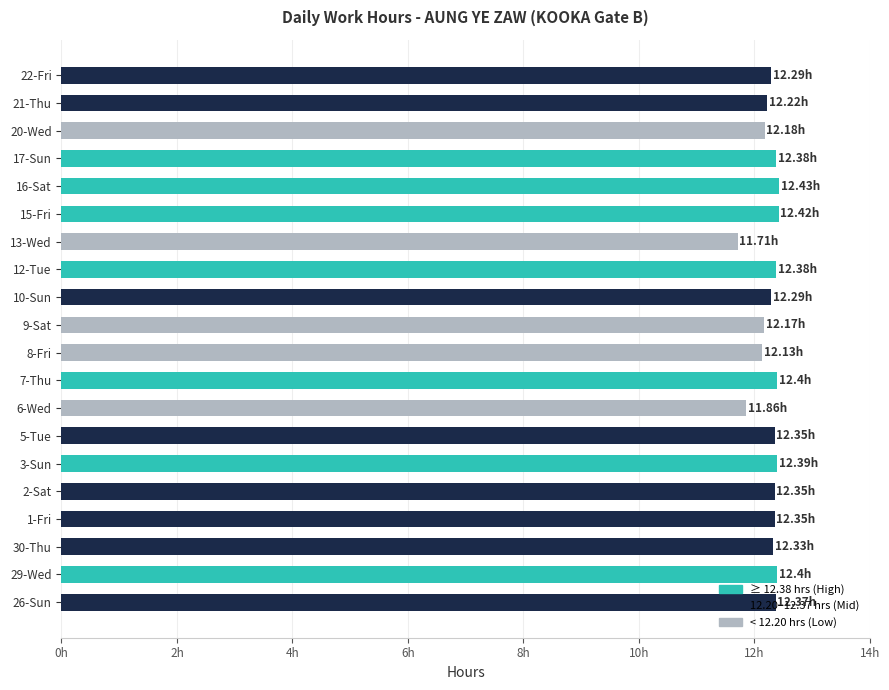

True or false: the data shows 4.1 at 3-Sun.

False